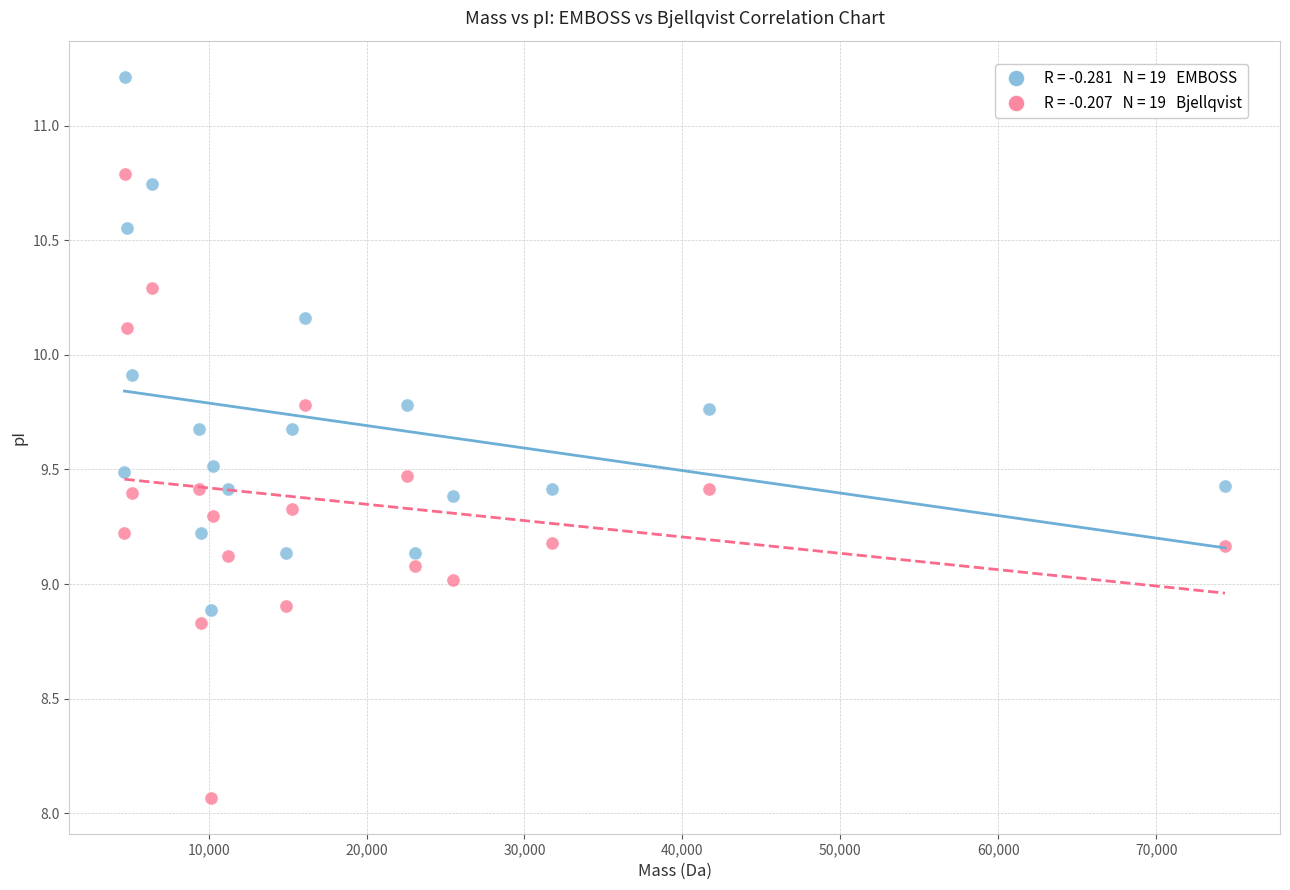

Across all data points, what is the range of Y values (max minus min)?

3.1